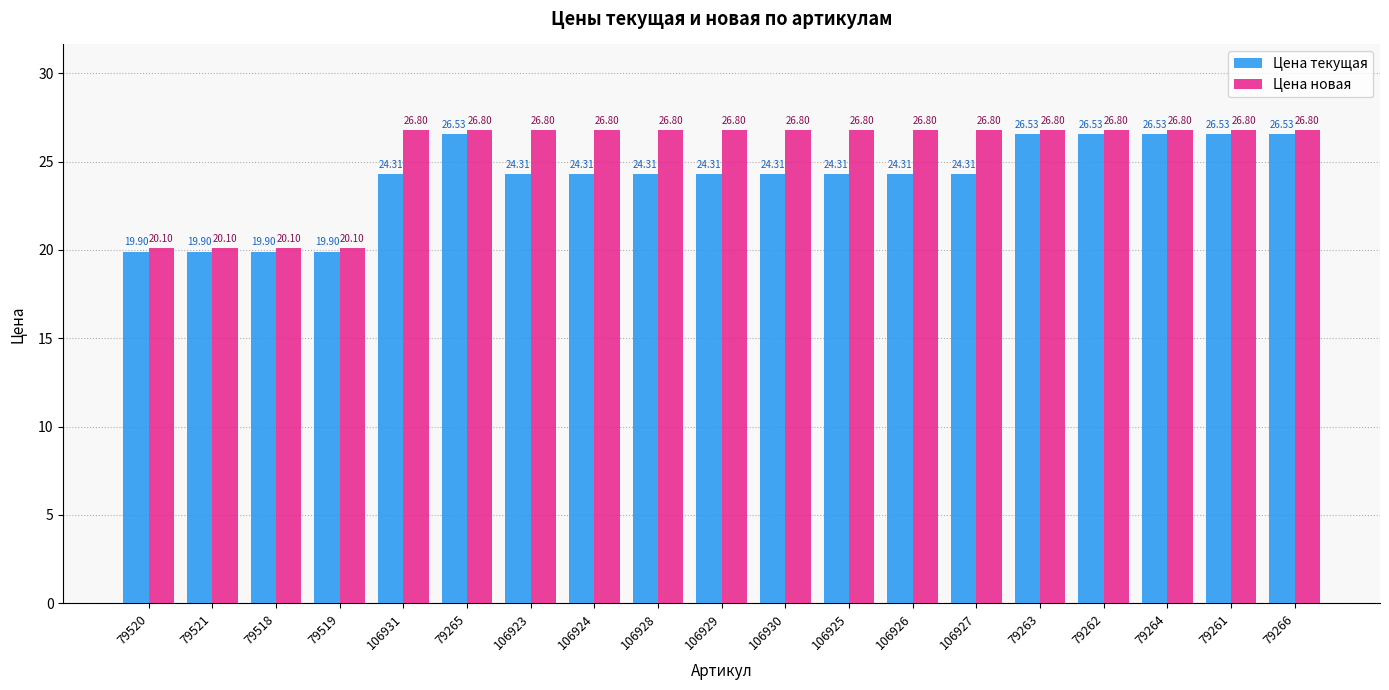

What is the difference between the maximum and minimum values in the Цена новая series?

6.7